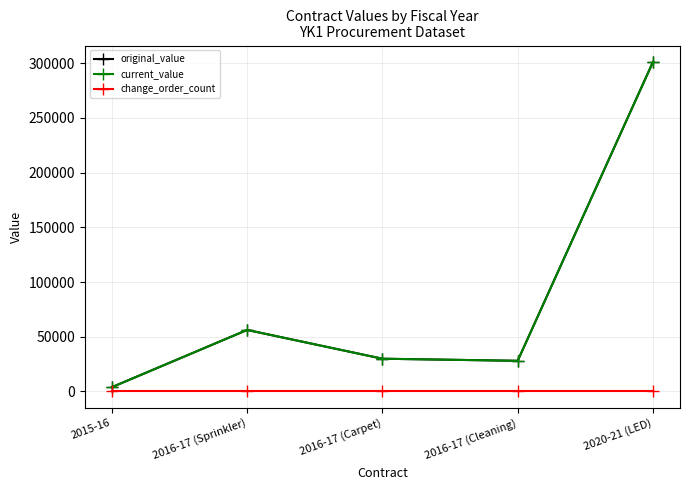

Which has a higher value, 2015-16 or 2016-17 (Cleaning)?

2016-17 (Cleaning)